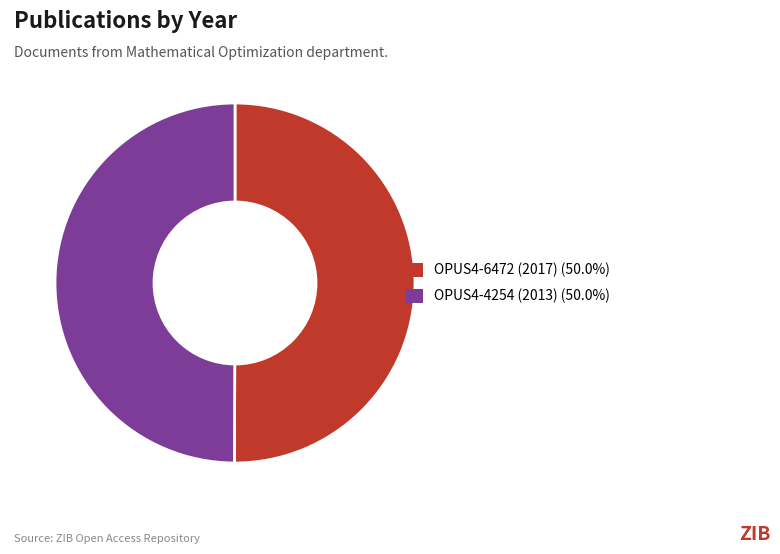

Is the sum of OPUS4-6472 (2017) (50.0%) and OPUS4-4254 (2013) (50.0%) greater than half?

Yes